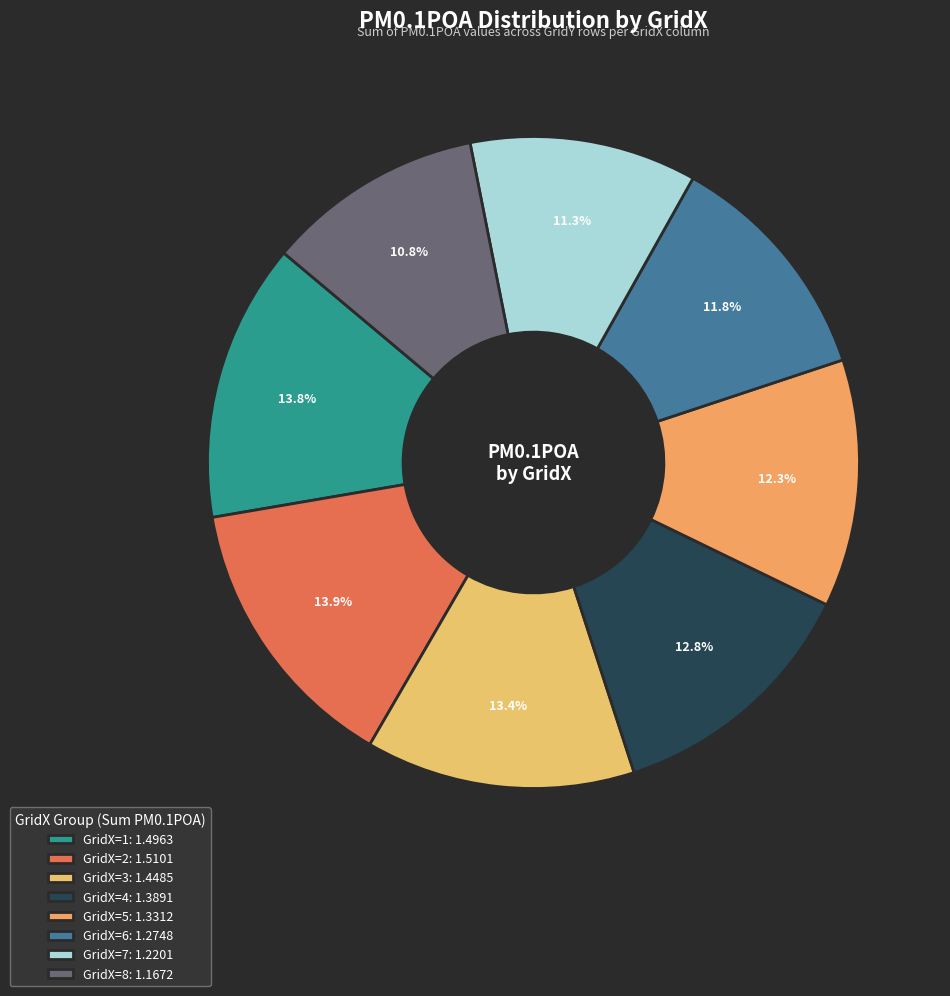

Is the sum of GridX=7 and GridX=8 greater than half?

No